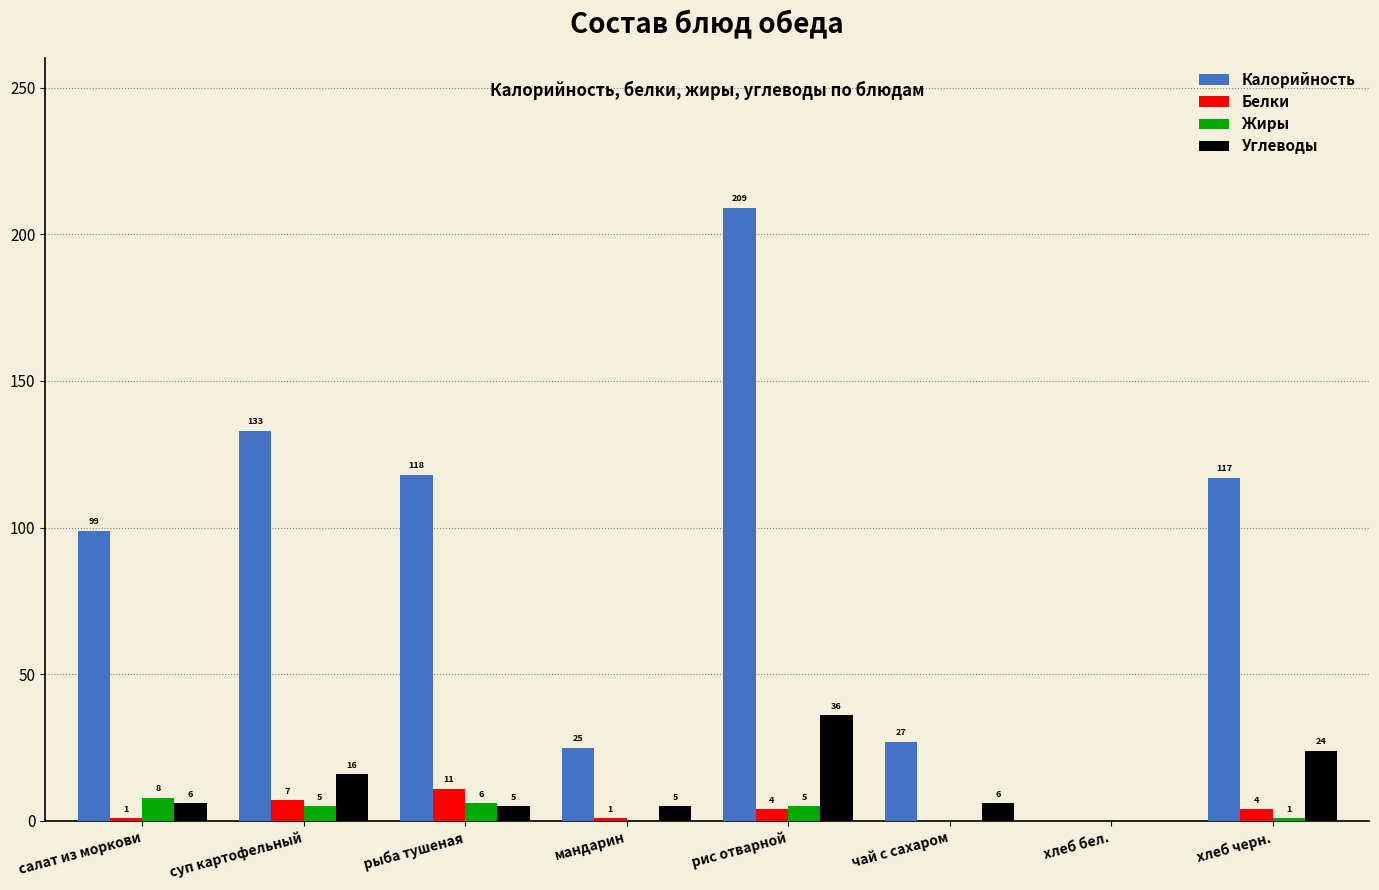

What value does the Калорийность series have at мандарин, to the nearest 5?

25